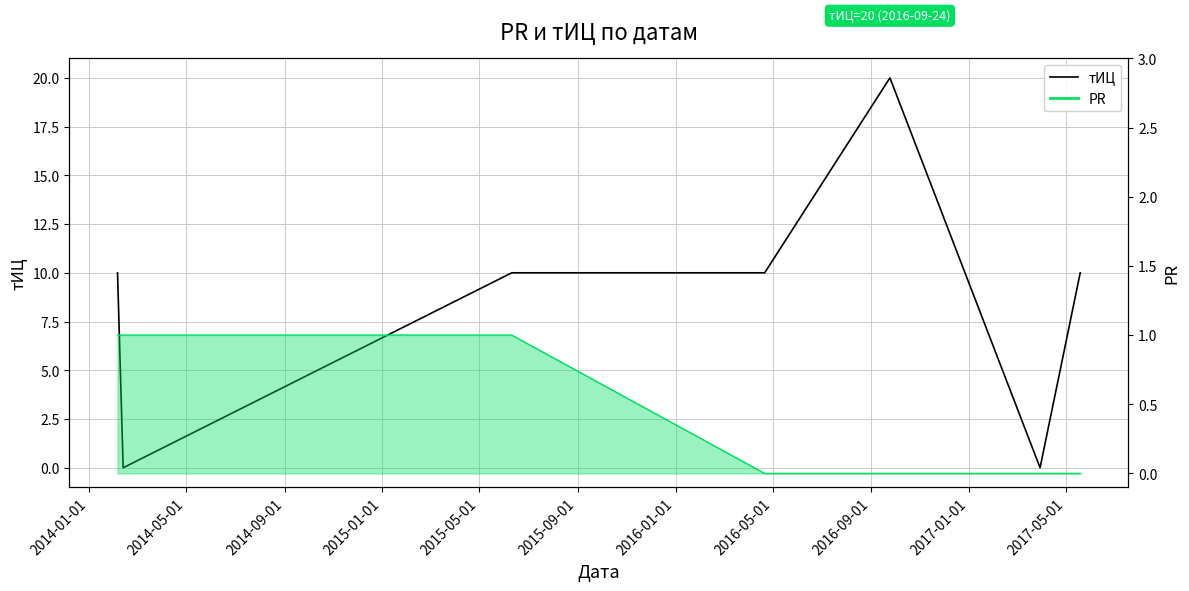

How many points are lower than both their immediate neighbors (excluding endpoints)?

2